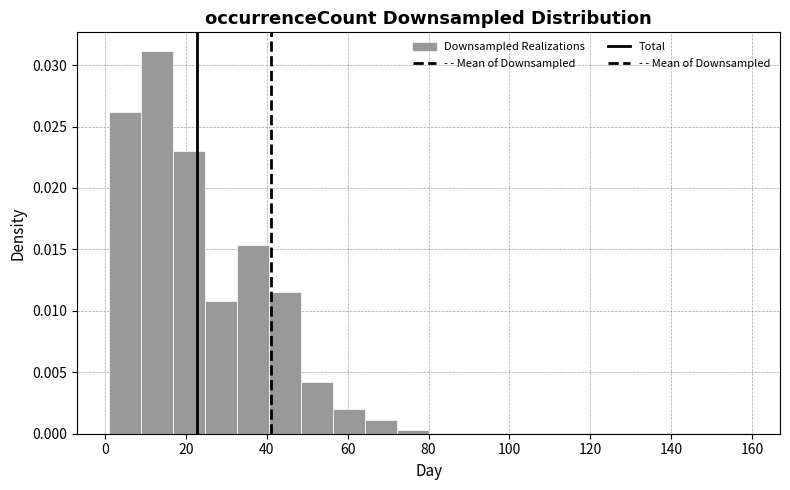

Around what value on the x-axis is the tallest bar? Give the approximate position of its centre, as read against the axis.

12